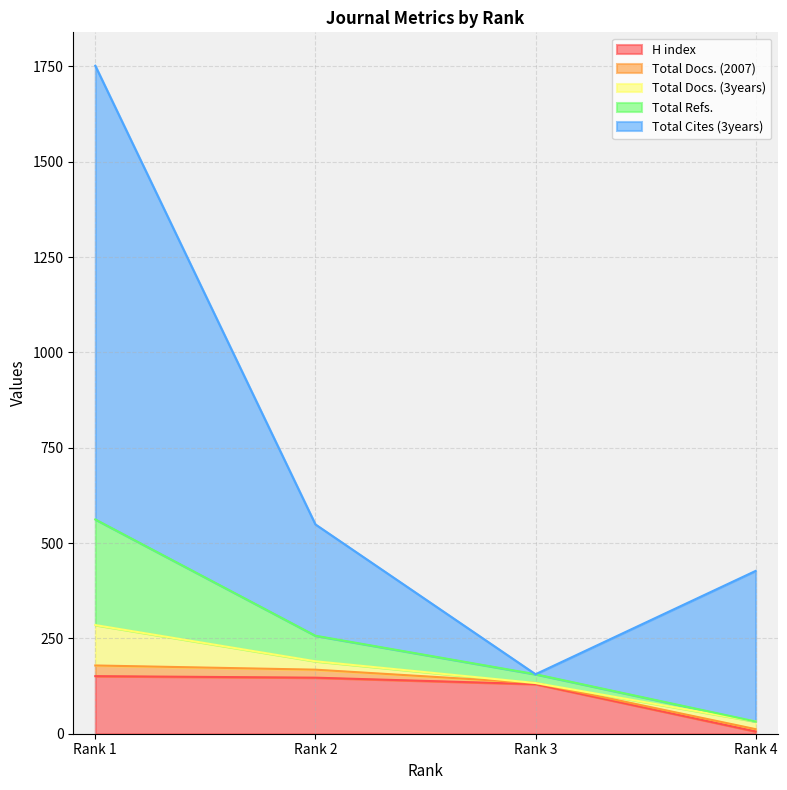

At which label is Total Docs. (3years) closest to 53?

Rank 2